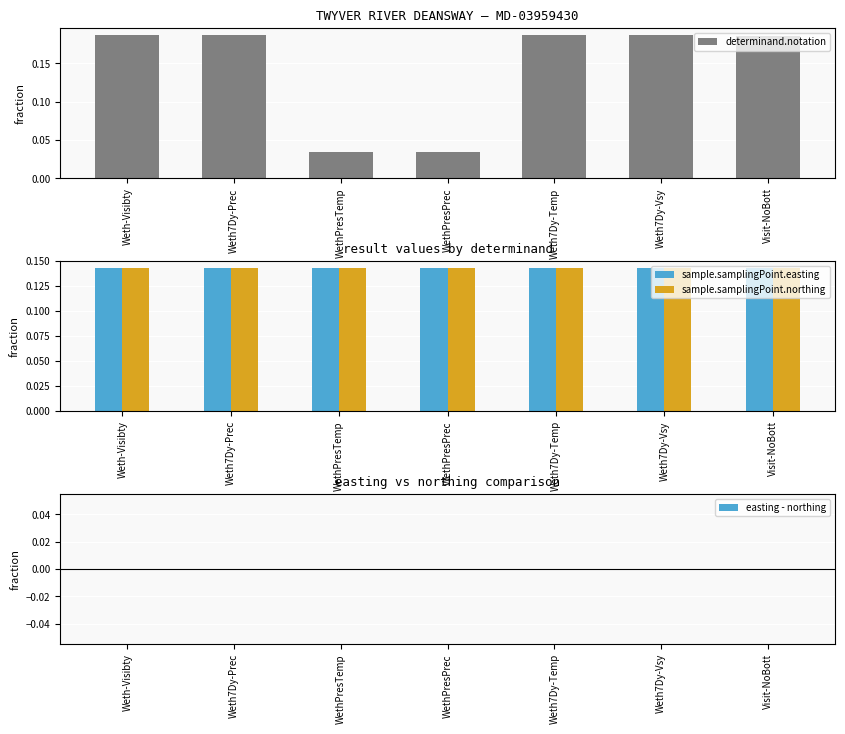

At which label is easting - northing closest to 0?

Weth-Visibty